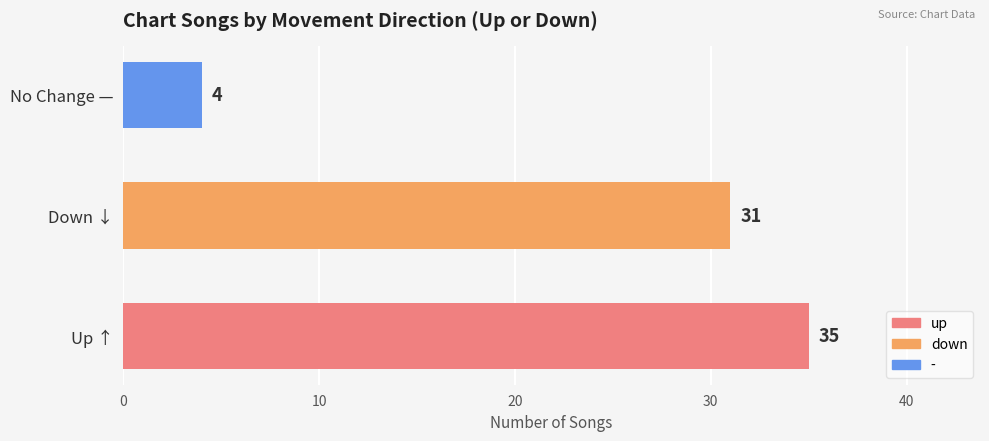

Which category has the highest value in the up series?

up